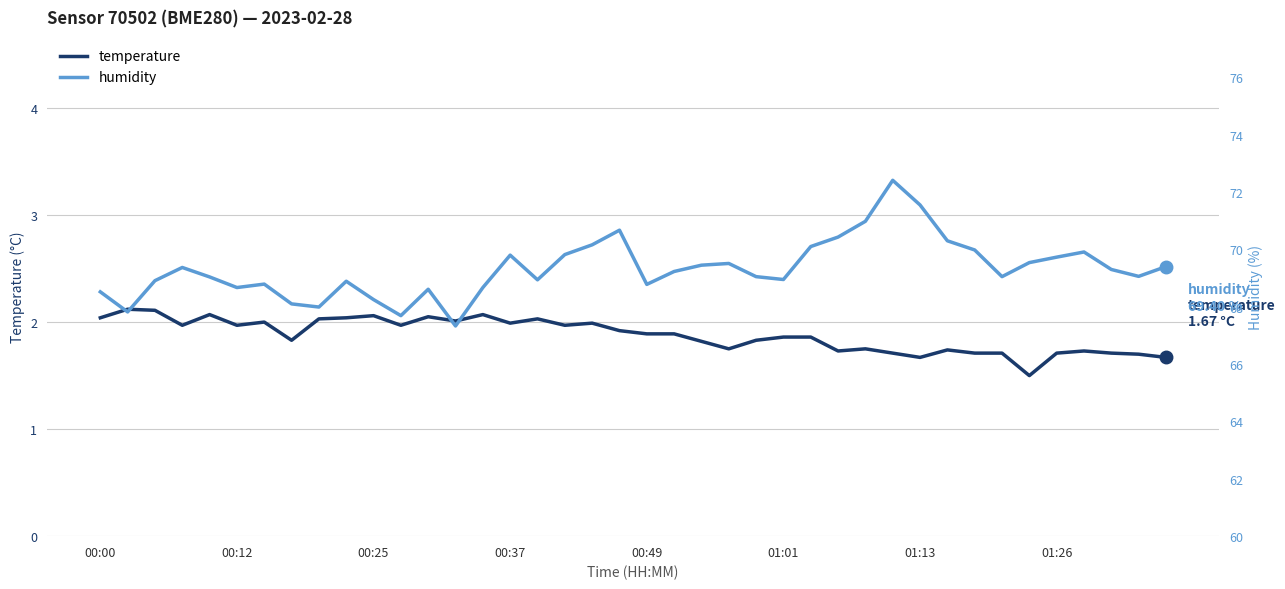

At 36, list the series in order from largest to smallest.

humidity, temperature